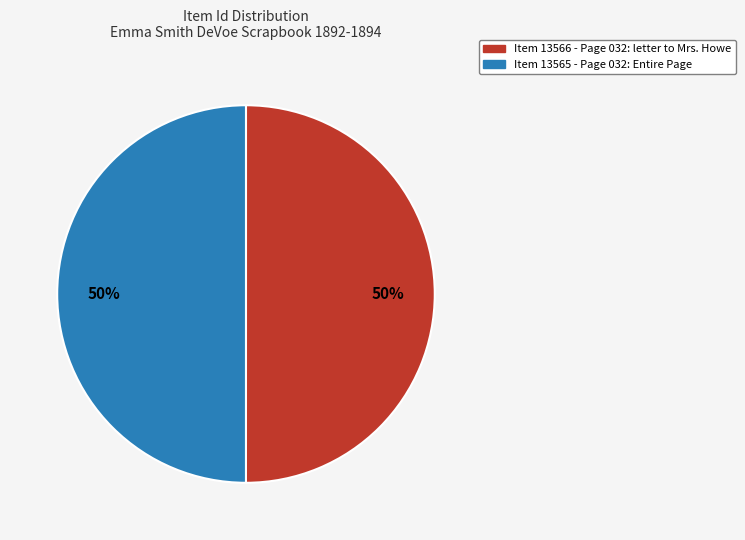

Rank the categories by value from highest to lowest.

Item 13566 (Page 032: letter to Mrs. Howe), Item 13565 (Page 032: Entire Page)